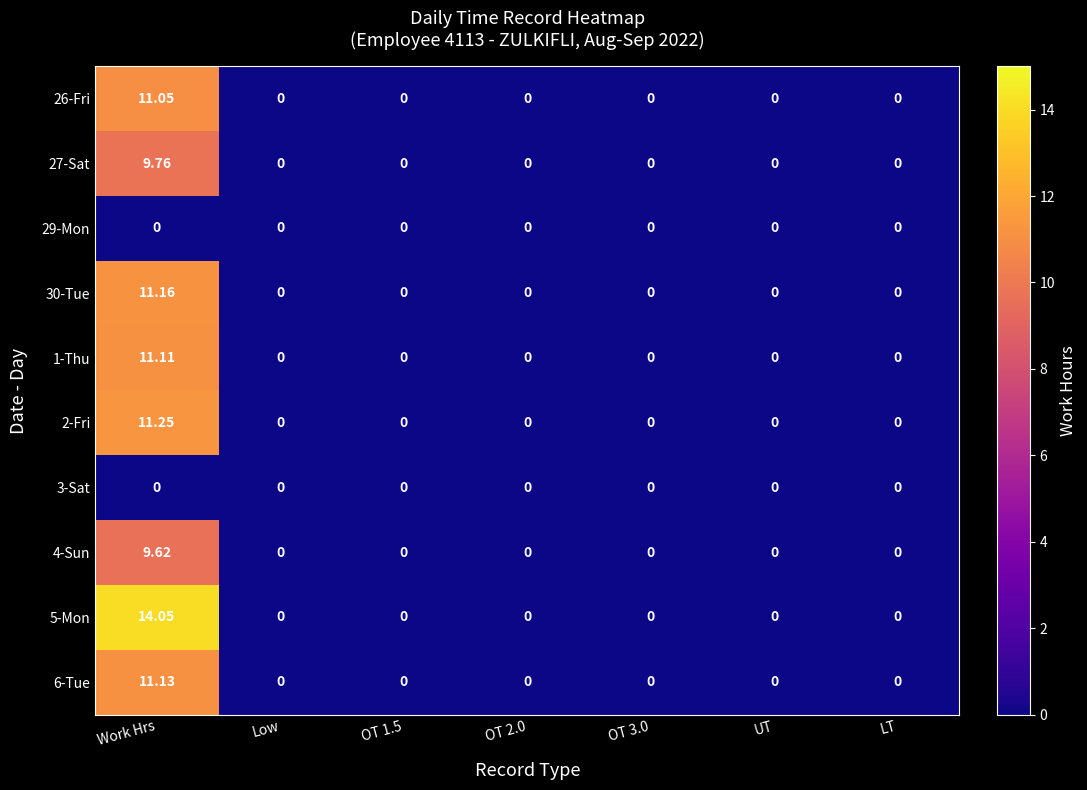

Is the value of 1-Thu at OT 1.5 greater than the value of 30-Tue at Work Hrs?

No